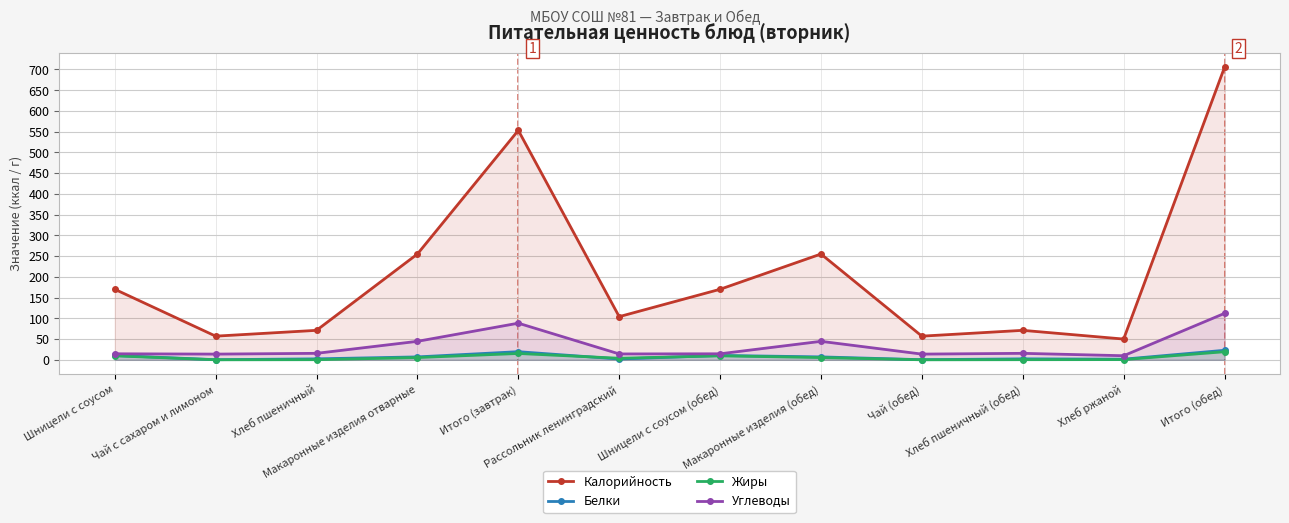

Reading right to left, transcribe all the data shown in this chart.

Калорийность: 705.0	50.0	71.0	57.0	255.0	170.0	104.0	553.0	255.0	71.0	57.0	170.0
Белки: 22.9	1.5	2.3	0.2	7.0	10.5	1.9	19.5	7.0	2.3	0.2	10.5
Жиры: 19.4	0.5	0.3	0.0	5.4	9.6	3.7	15.2	5.4	0.3	0.0	9.6
Углеводы: 111.9	9.8	15.6	13.7	44.5	14.5	14.1	88.3	44.5	15.6	13.7	14.5